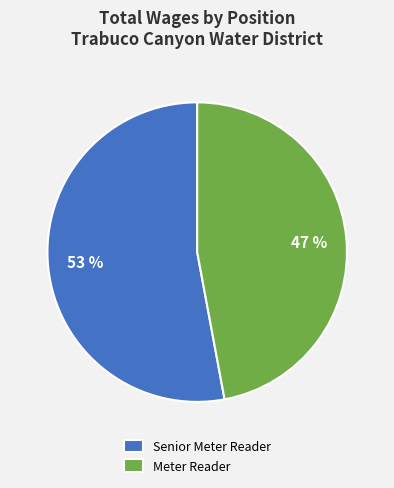

Is there a majority slice in this chart?

Yes